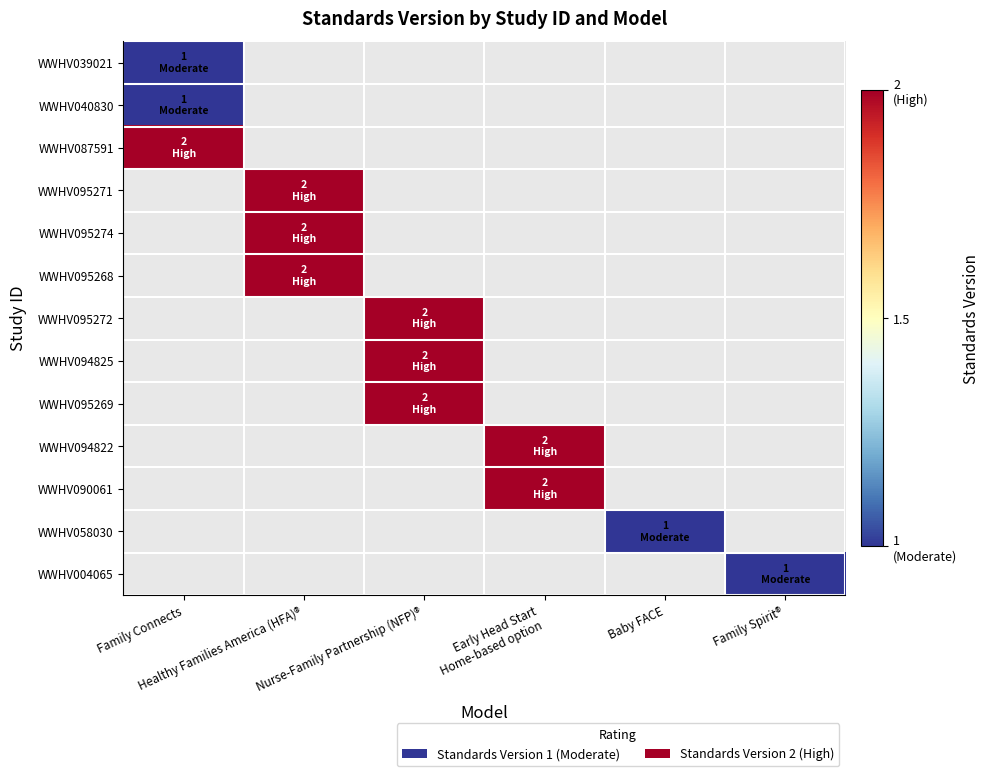

Reading left to right, transcribe all the data shown in this chart.

WWHV039021: Family Connects=1	Healthy Families America (HFA)®=0	Nurse-Family Partnership (NFP)®=0	Early Head Start
Home-based option=0	Baby FACE=0	Family Spirit®=0
WWHV040830: Family Connects=1	Healthy Families America (HFA)®=0	Nurse-Family Partnership (NFP)®=0	Early Head Start
Home-based option=0	Baby FACE=0	Family Spirit®=0
WWHV087591: Family Connects=2	Healthy Families America (HFA)®=0	Nurse-Family Partnership (NFP)®=0	Early Head Start
Home-based option=0	Baby FACE=0	Family Spirit®=0
WWHV095271: Family Connects=0	Healthy Families America (HFA)®=2	Nurse-Family Partnership (NFP)®=0	Early Head Start
Home-based option=0	Baby FACE=0	Family Spirit®=0
WWHV095274: Family Connects=0	Healthy Families America (HFA)®=2	Nurse-Family Partnership (NFP)®=0	Early Head Start
Home-based option=0	Baby FACE=0	Family Spirit®=0
WWHV095268: Family Connects=0	Healthy Families America (HFA)®=2	Nurse-Family Partnership (NFP)®=0	Early Head Start
Home-based option=0	Baby FACE=0	Family Spirit®=0
WWHV095272: Family Connects=0	Healthy Families America (HFA)®=0	Nurse-Family Partnership (NFP)®=2	Early Head Start
Home-based option=0	Baby FACE=0	Family Spirit®=0
WWHV094825: Family Connects=0	Healthy Families America (HFA)®=0	Nurse-Family Partnership (NFP)®=2	Early Head Start
Home-based option=0	Baby FACE=0	Family Spirit®=0
WWHV095269: Family Connects=0	Healthy Families America (HFA)®=0	Nurse-Family Partnership (NFP)®=2	Early Head Start
Home-based option=0	Baby FACE=0	Family Spirit®=0
WWHV094822: Family Connects=0	Healthy Families America (HFA)®=0	Nurse-Family Partnership (NFP)®=0	Early Head Start
Home-based option=2	Baby FACE=0	Family Spirit®=0
WWHV090061: Family Connects=0	Healthy Families America (HFA)®=0	Nurse-Family Partnership (NFP)®=0	Early Head Start
Home-based option=2	Baby FACE=0	Family Spirit®=0
WWHV058030: Family Connects=0	Healthy Families America (HFA)®=0	Nurse-Family Partnership (NFP)®=0	Early Head Start
Home-based option=0	Baby FACE=1	Family Spirit®=0
WWHV004065: Family Connects=0	Healthy Families America (HFA)®=0	Nurse-Family Partnership (NFP)®=0	Early Head Start
Home-based option=0	Baby FACE=0	Family Spirit®=1